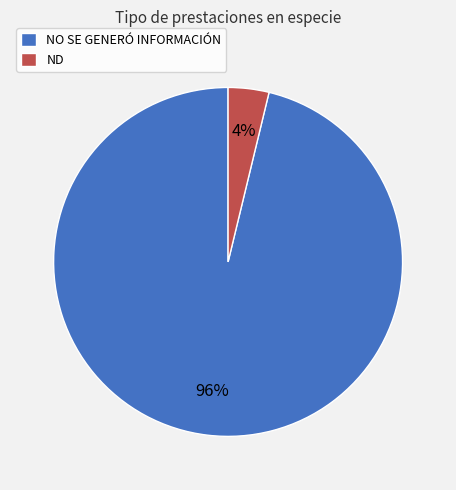

To the nearest percent, what is the difference between the NO SE GENERÓ INFORMACIÓN and ND slice percentages?

92%